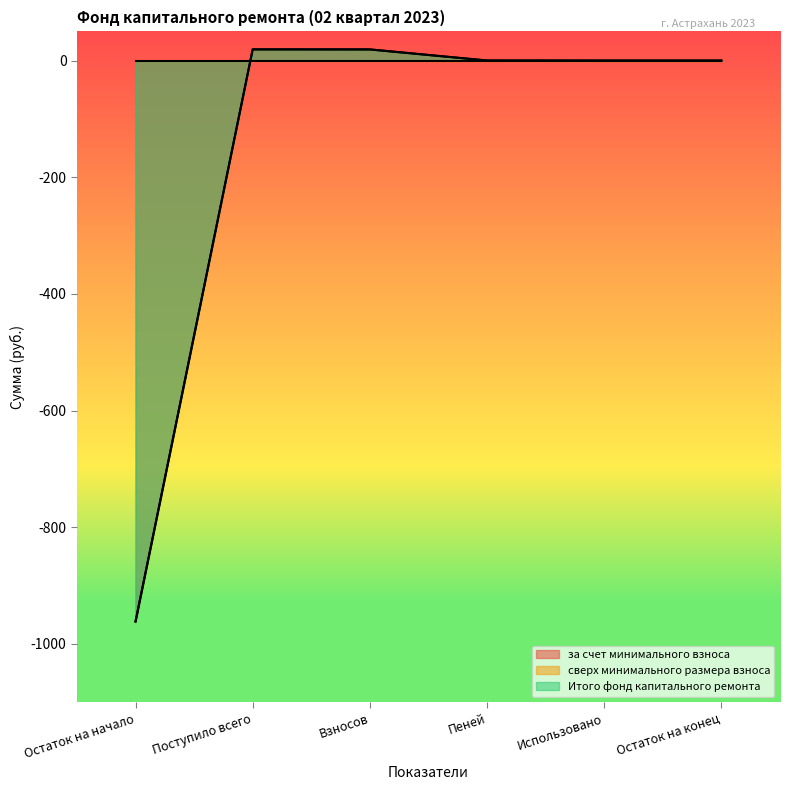

Which series has the largest total across all categories?

за счет минимального взноса